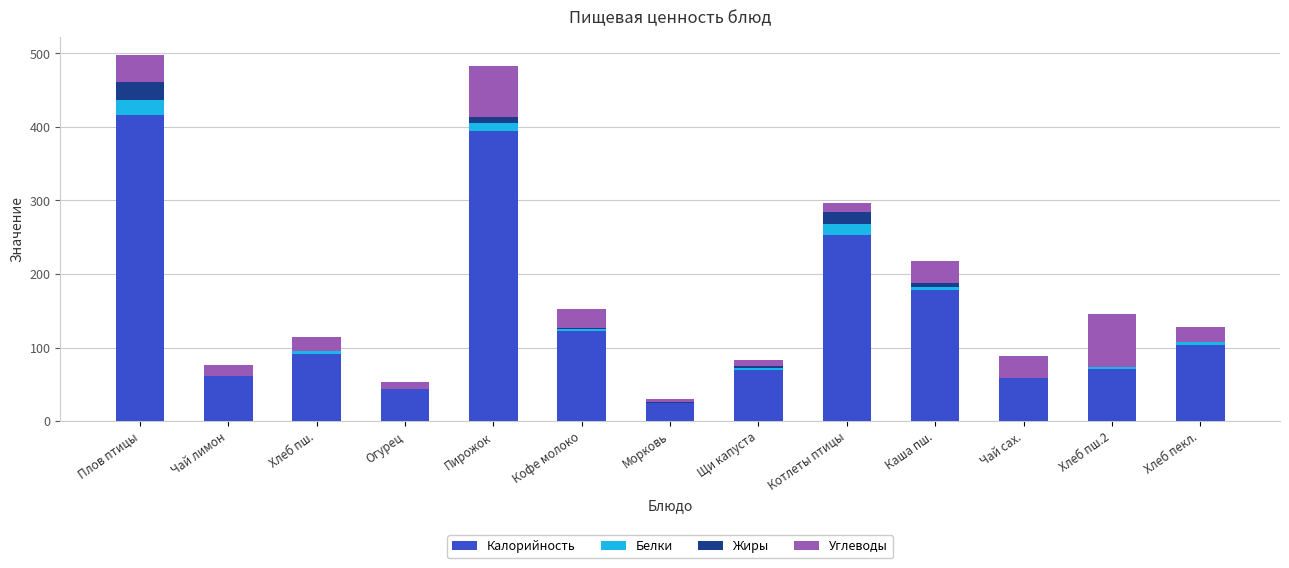

At which label does Калорийность reach its peak?

Плов птицы